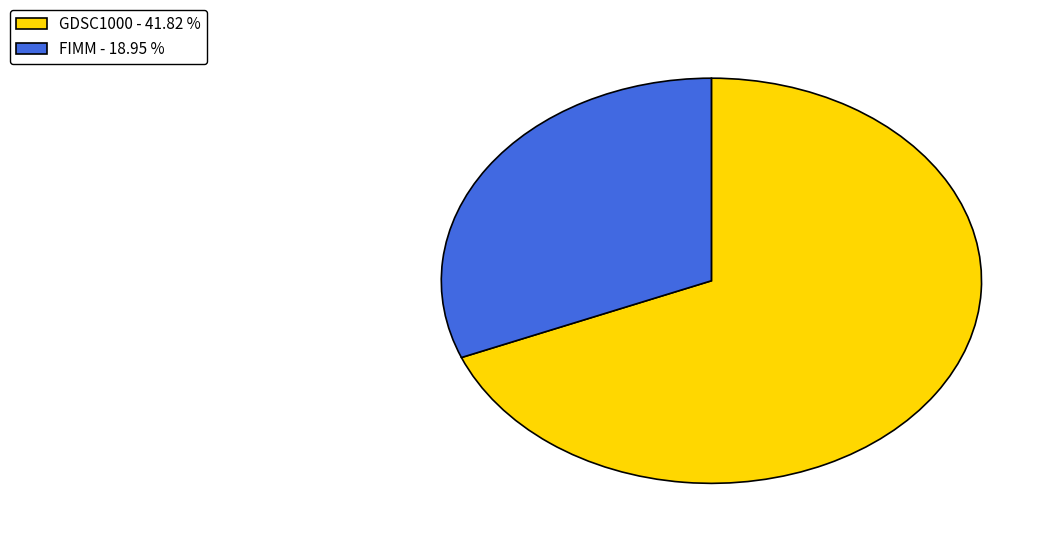

Is the sum of FIMM and GDSC1000 greater than half?

Yes